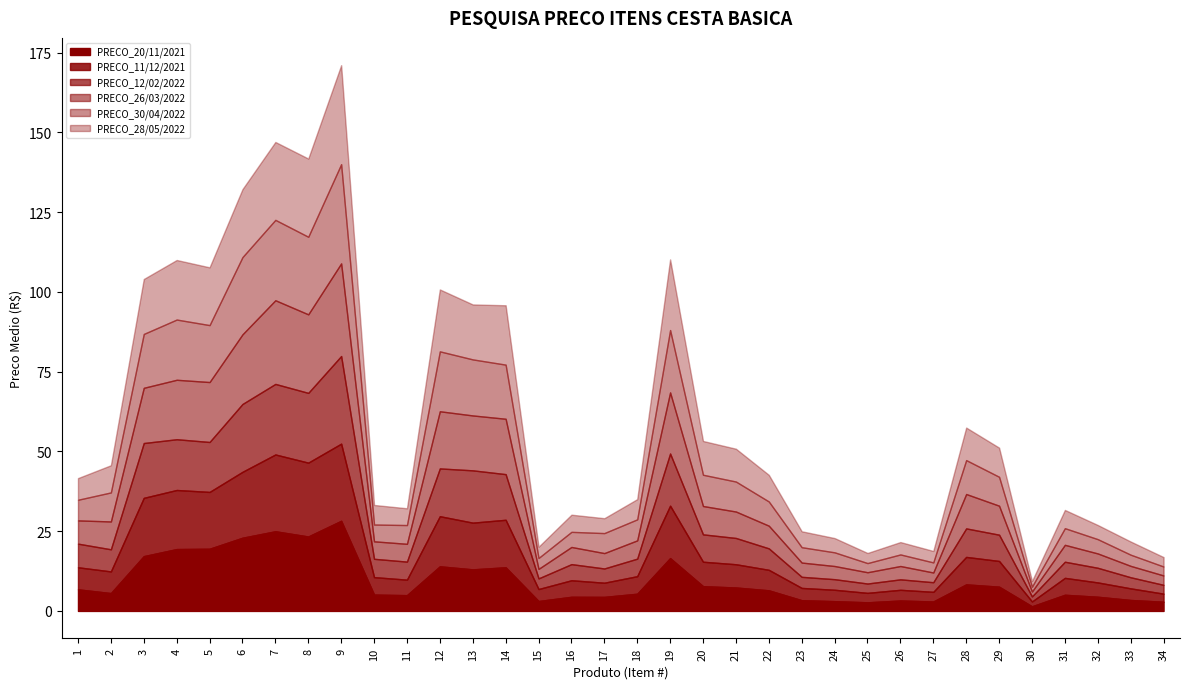

At which category is the sum across all series the highest?

9